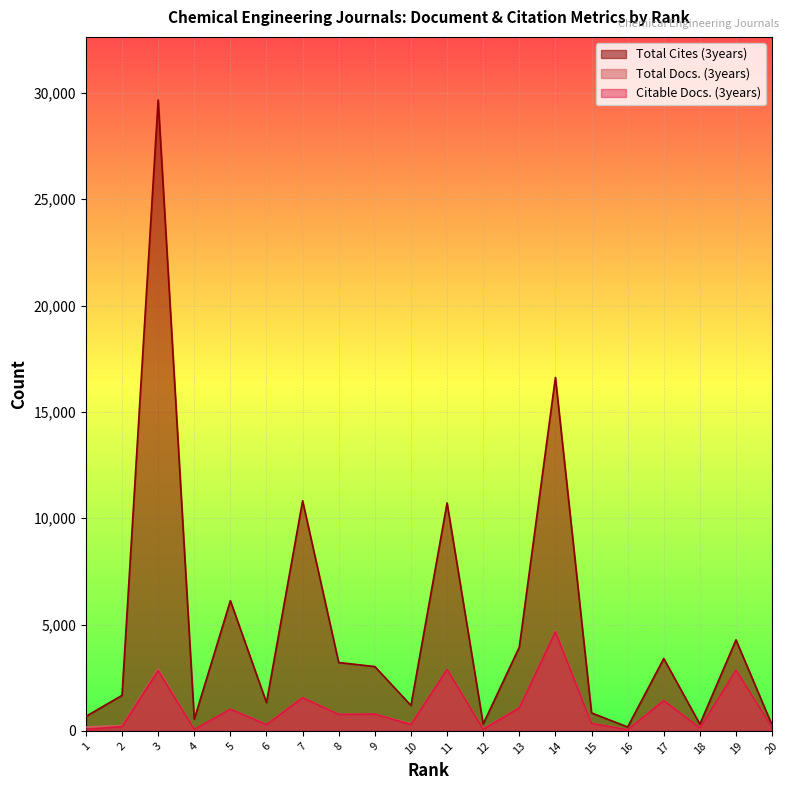

Which label corresponds to the smallest value in the chart?

16